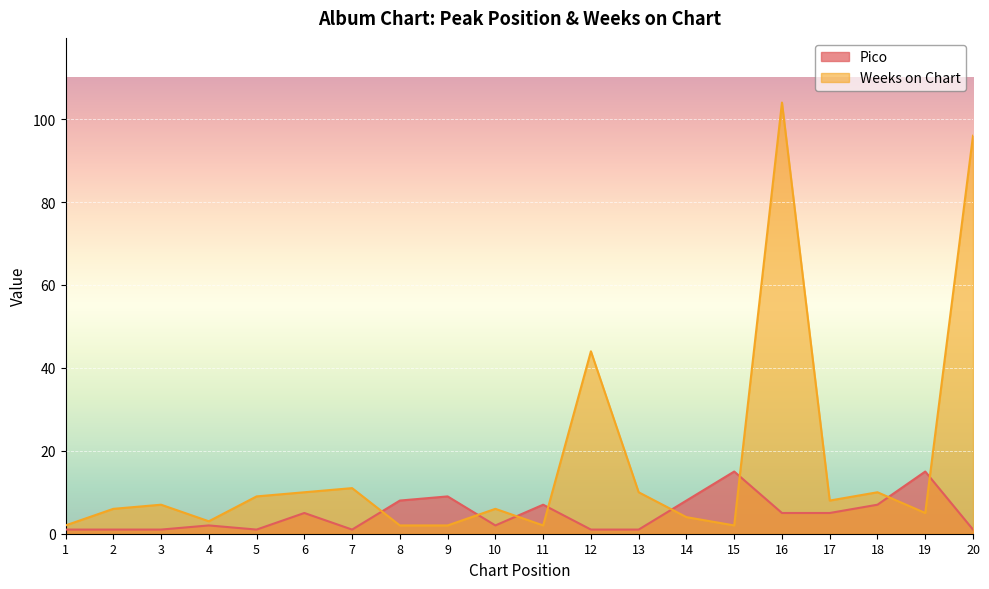

At how many categories does at least one series exceed 37?

3